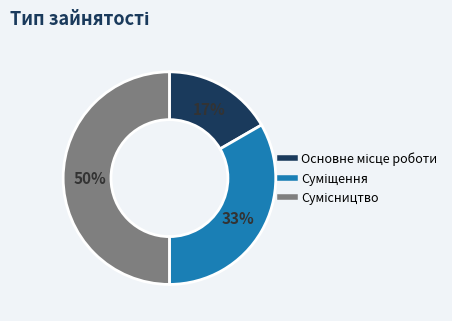

To the nearest percent, what is the difference between the largest and smallest slice percentages?

33%